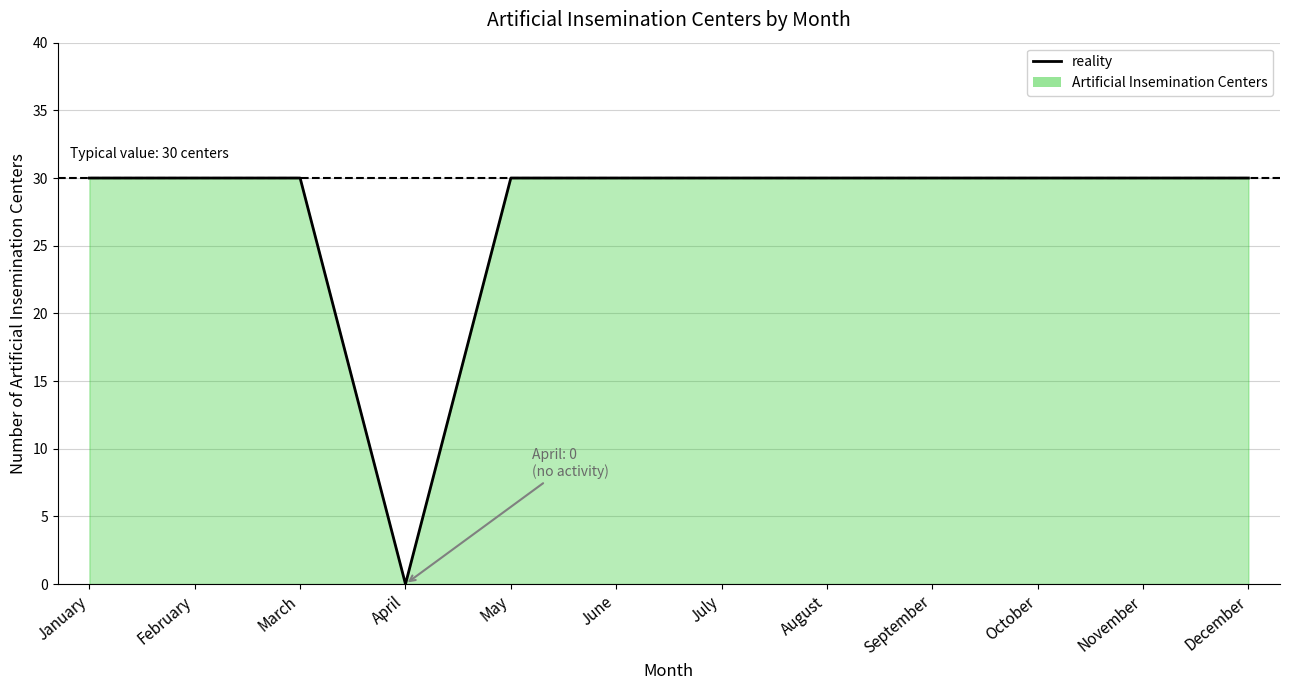

Is it true that the value at August is 30?

True